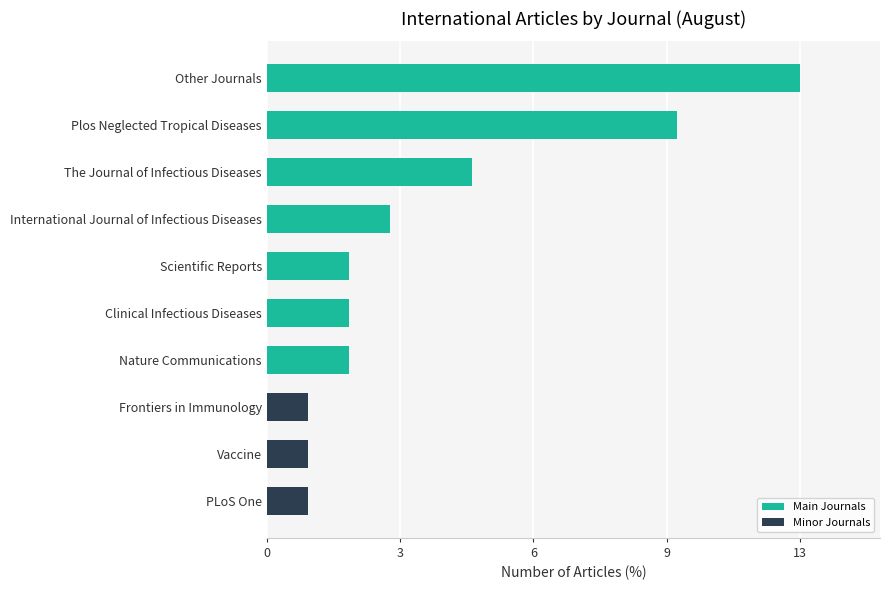

Does the chart contain any negative values?

No